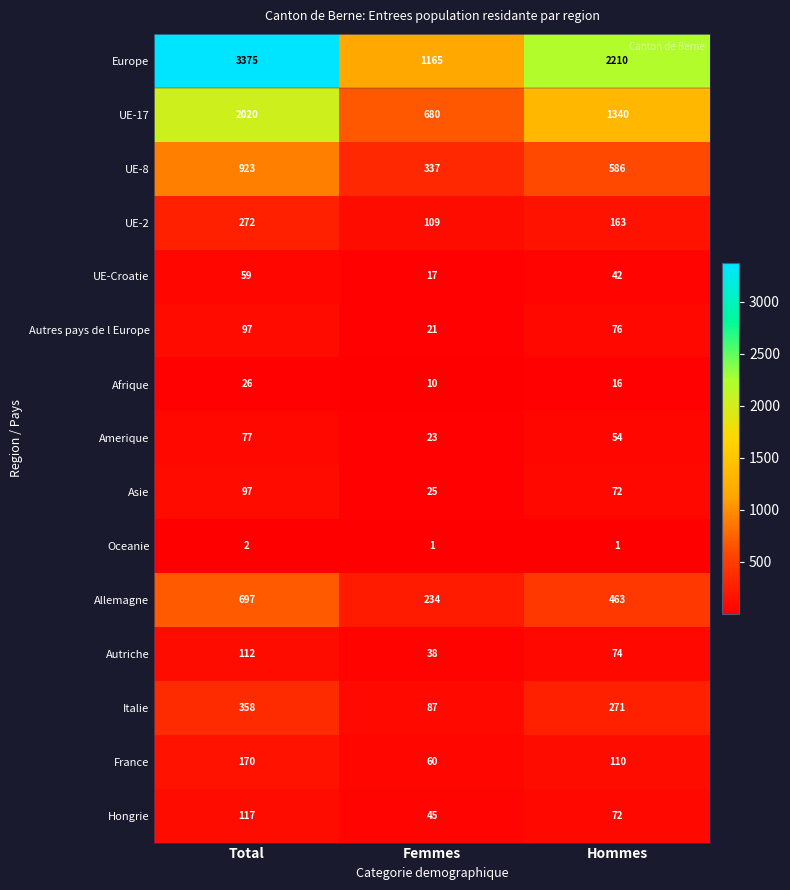

Rank the categories by Autres pays de l Europe value from lowest to highest.

Femmes, Hommes, Total